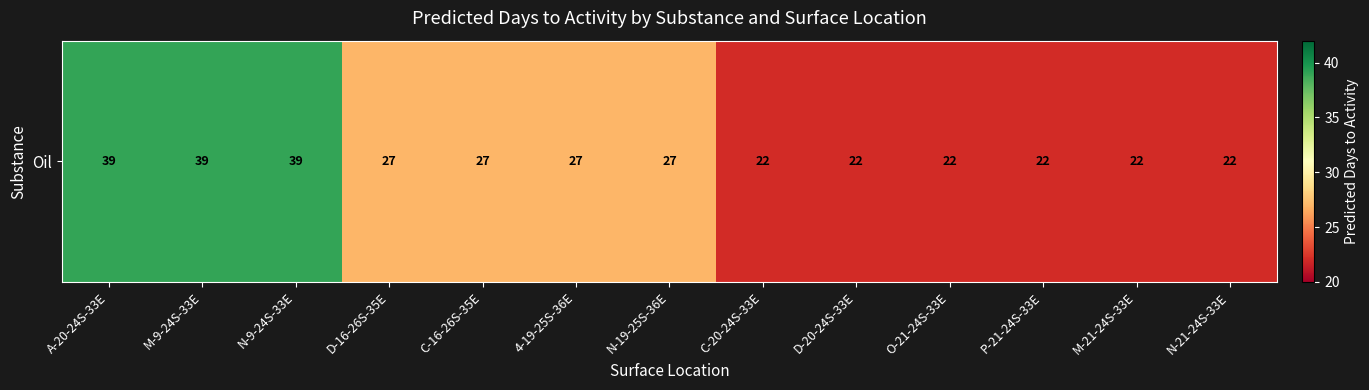

The value at C-20-24S-33E is 22. True or false?

True